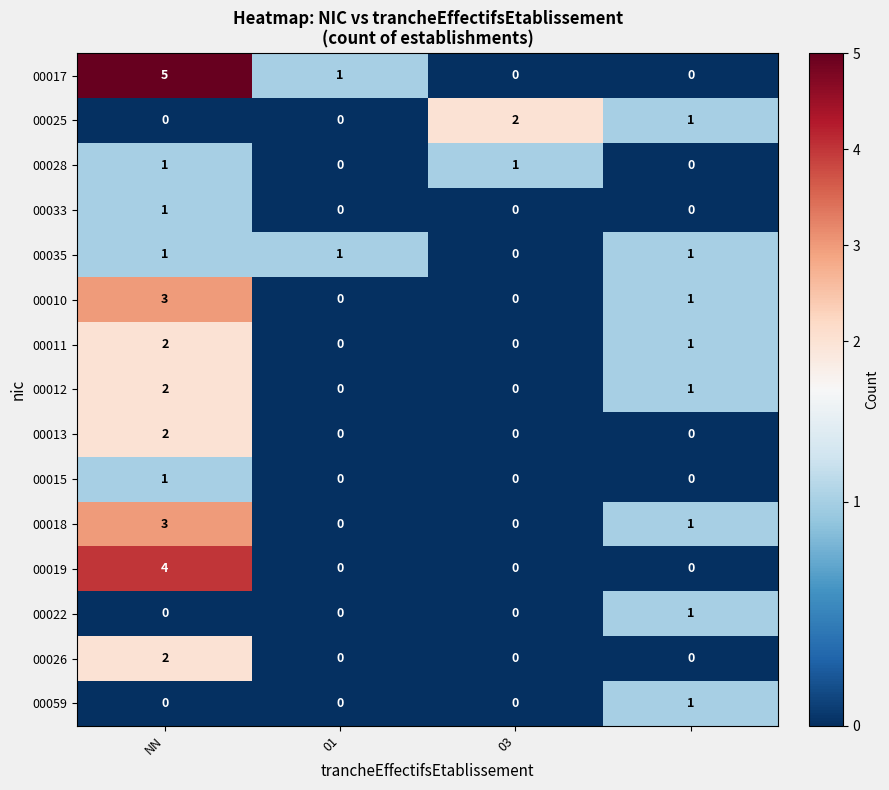

Which series has the widest spread of values?

00017